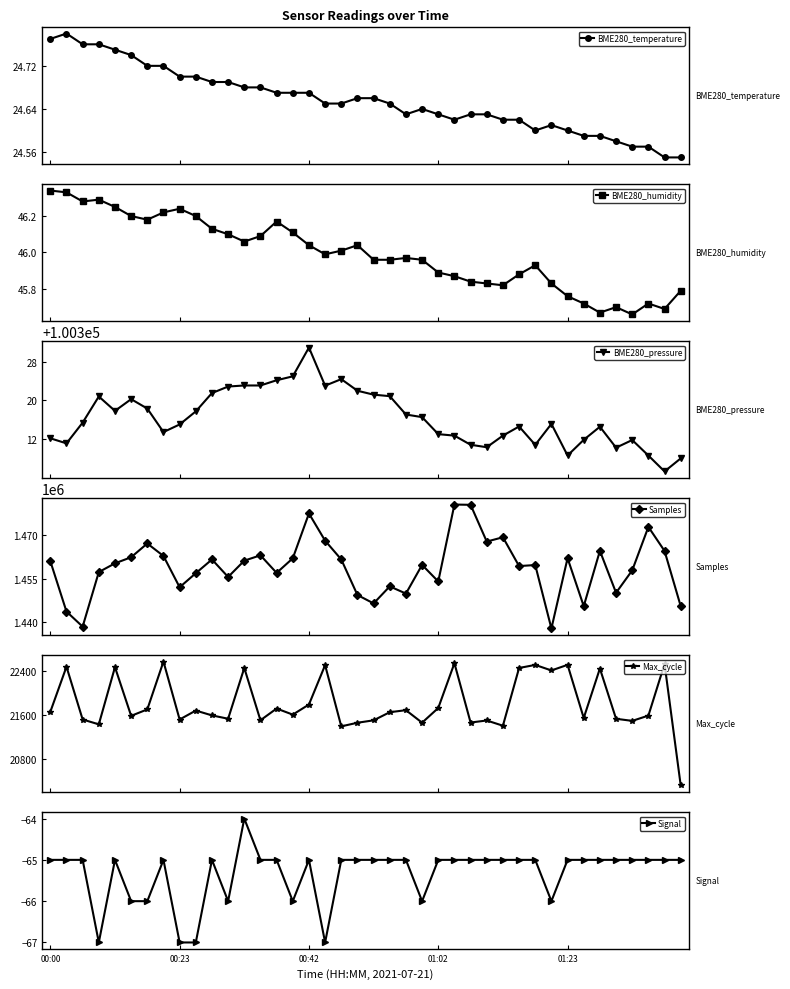

True or false: Signal and BME280_humidity cross at least once.

False